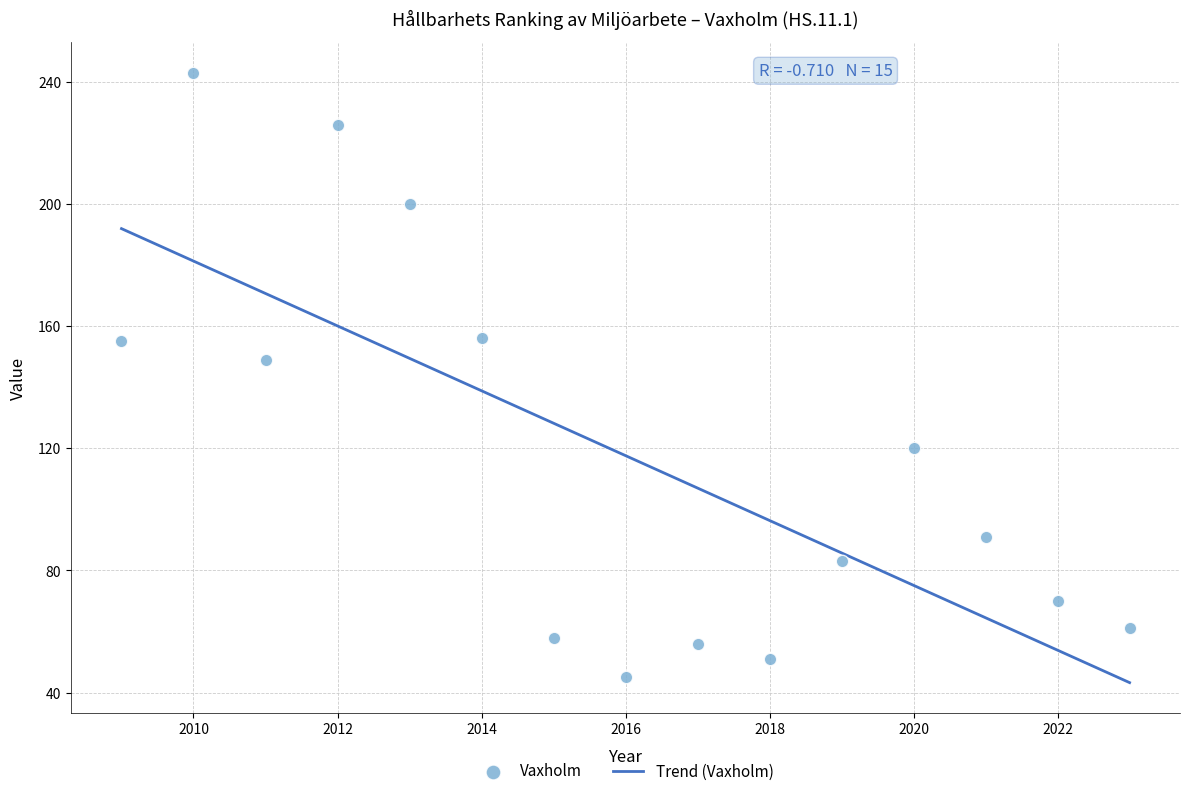

What is the range of X values (max minus min)?

14